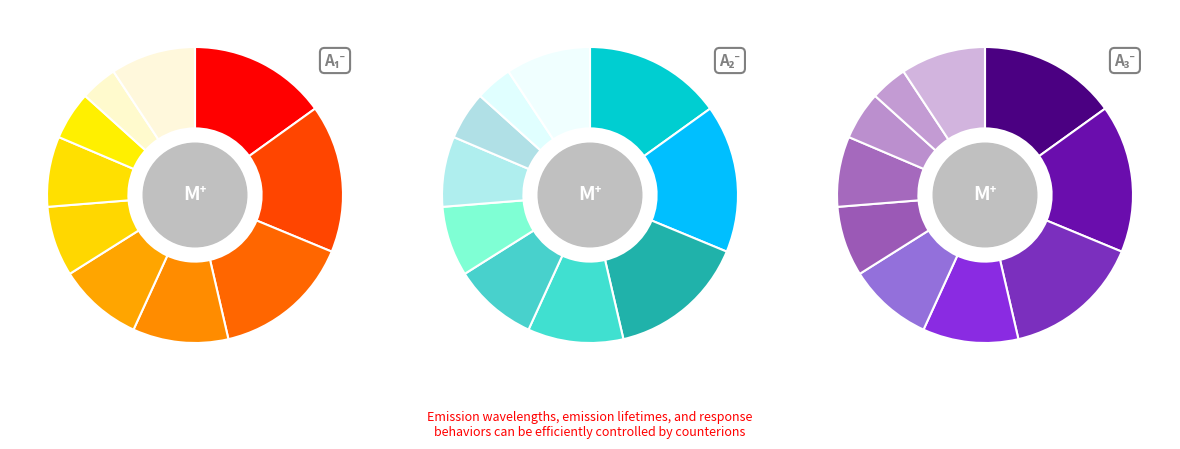

Is there a majority slice in this chart?

No